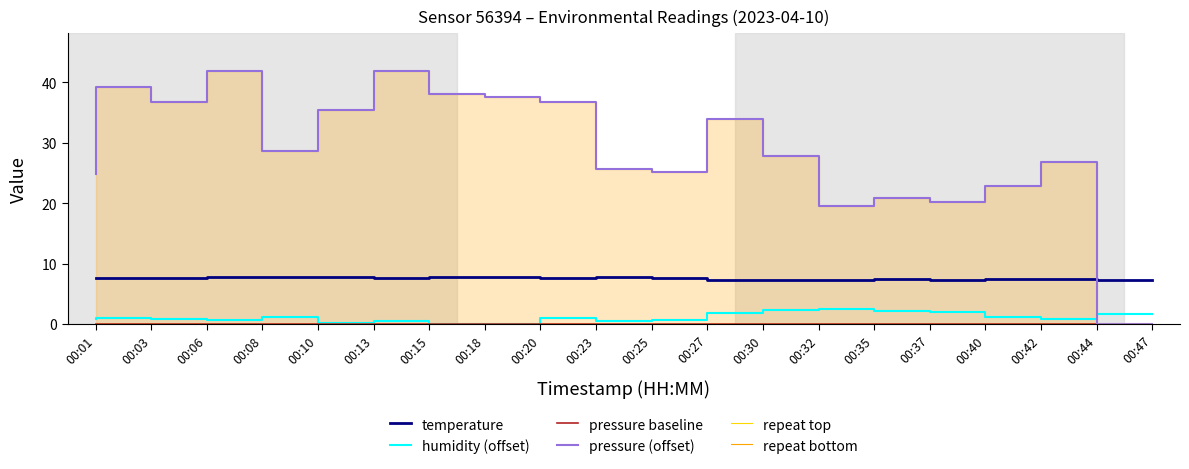

Is the value of humidity (offset) at 00:40 greater than the value of temperature at 00:25?

No